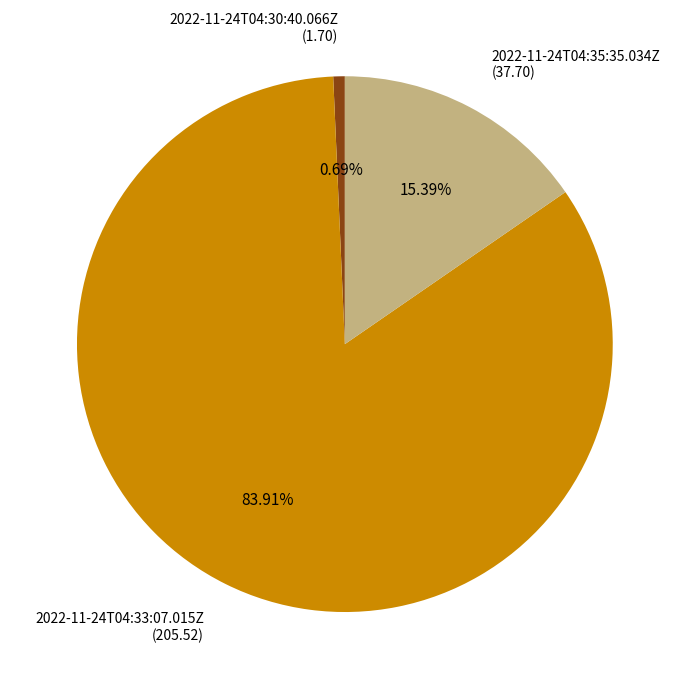

To the nearest percent, what percentage of the pie is 2022-11-24T04:33:07.015Z?

84%